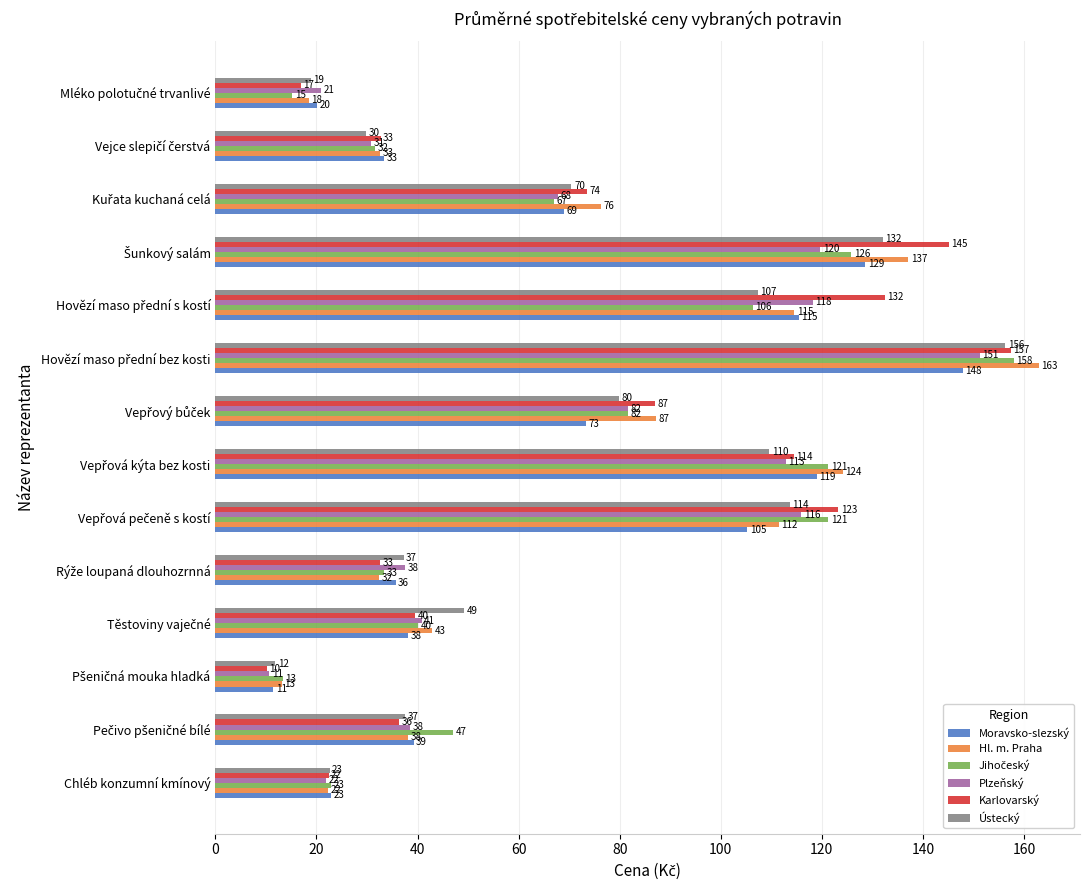

Which series has the largest total across all categories?

Karlovarský